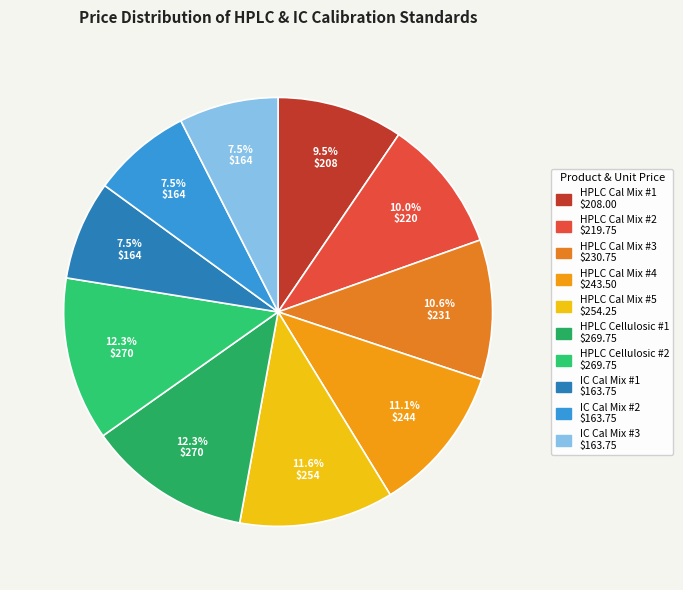

How many segments does this pie chart have?

10